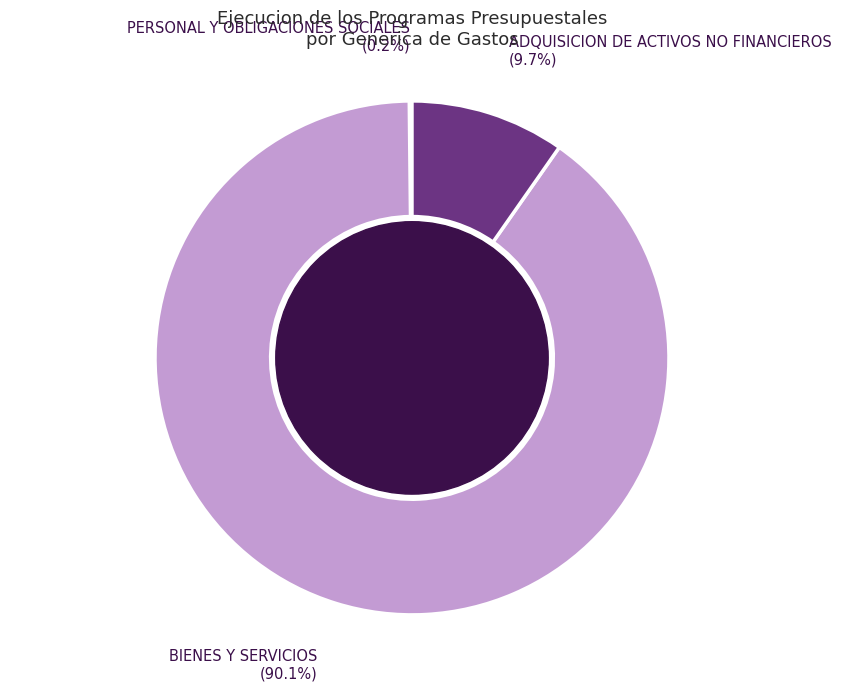

Is there a majority slice in this chart?

Yes